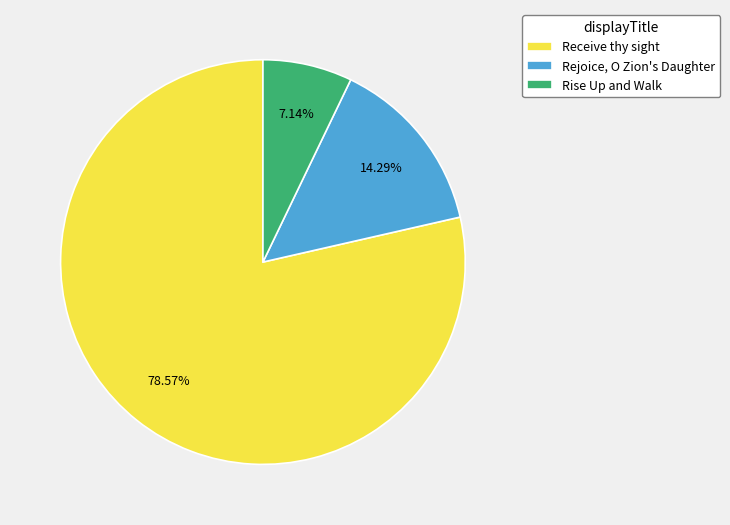

Which slice is the largest?

Receive thy sight